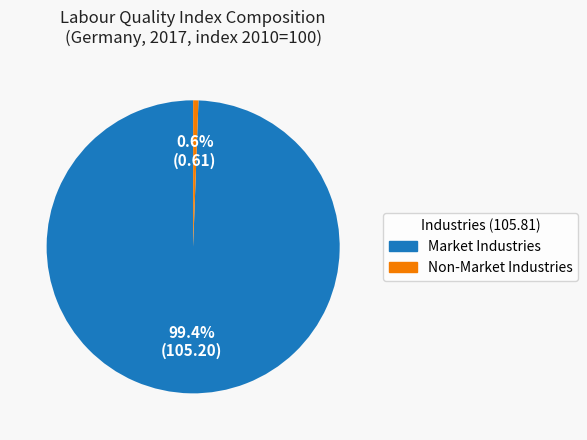

Is there any slice that represents more than half of the pie?

Yes